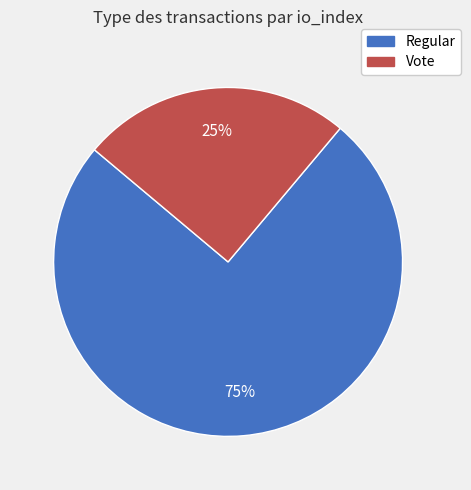

To the nearest percent, what portion does Vote represent?

25%